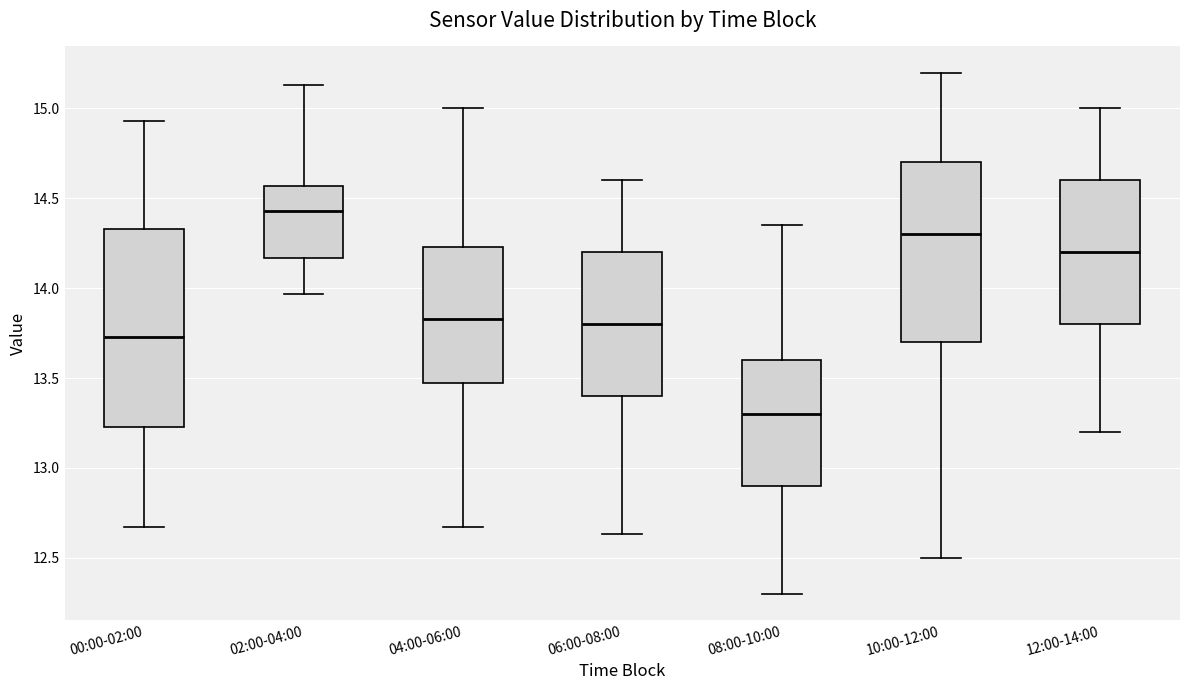

Comparing the boxes themselves (not the whiskers), which one is the tallest?

00:00-02:00